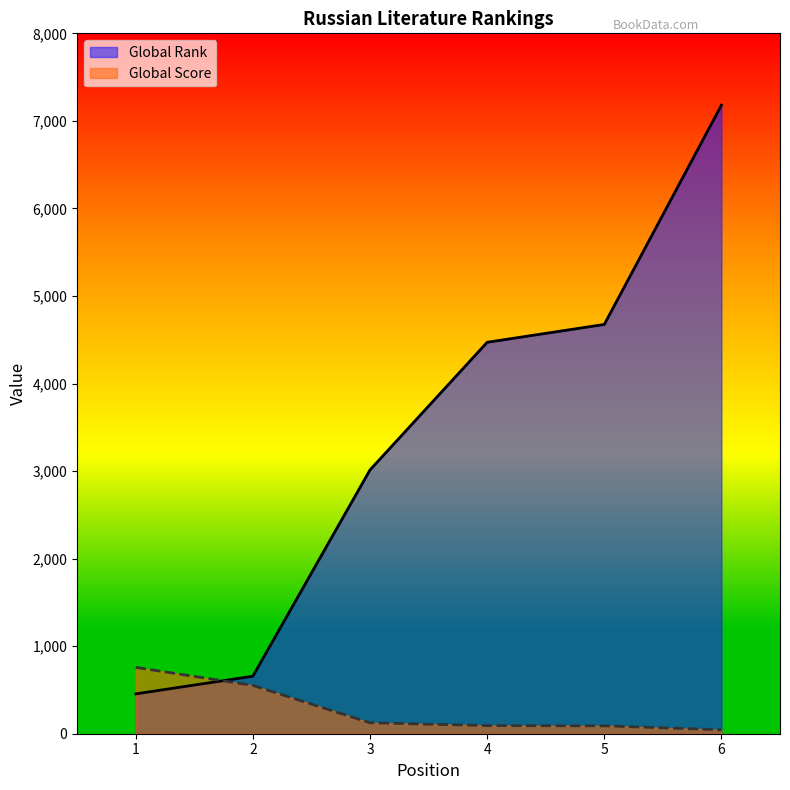

Which series changed the most between 4 and 5?

Global Rank